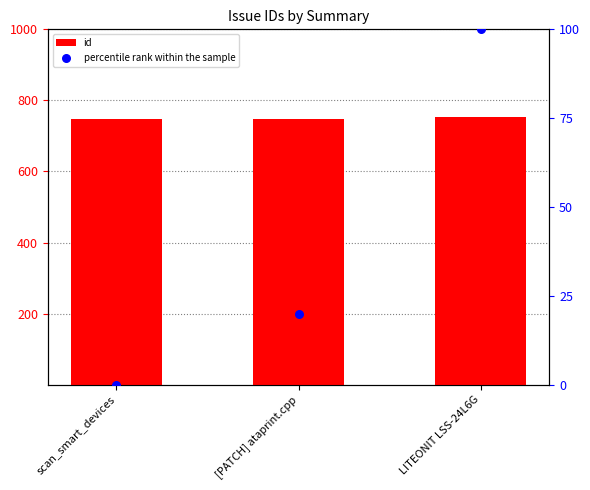

Is the value of id at scan_smart_devices greater than the value of percentile rank within the sample at [PATCH] ataprint.cpp?

Yes